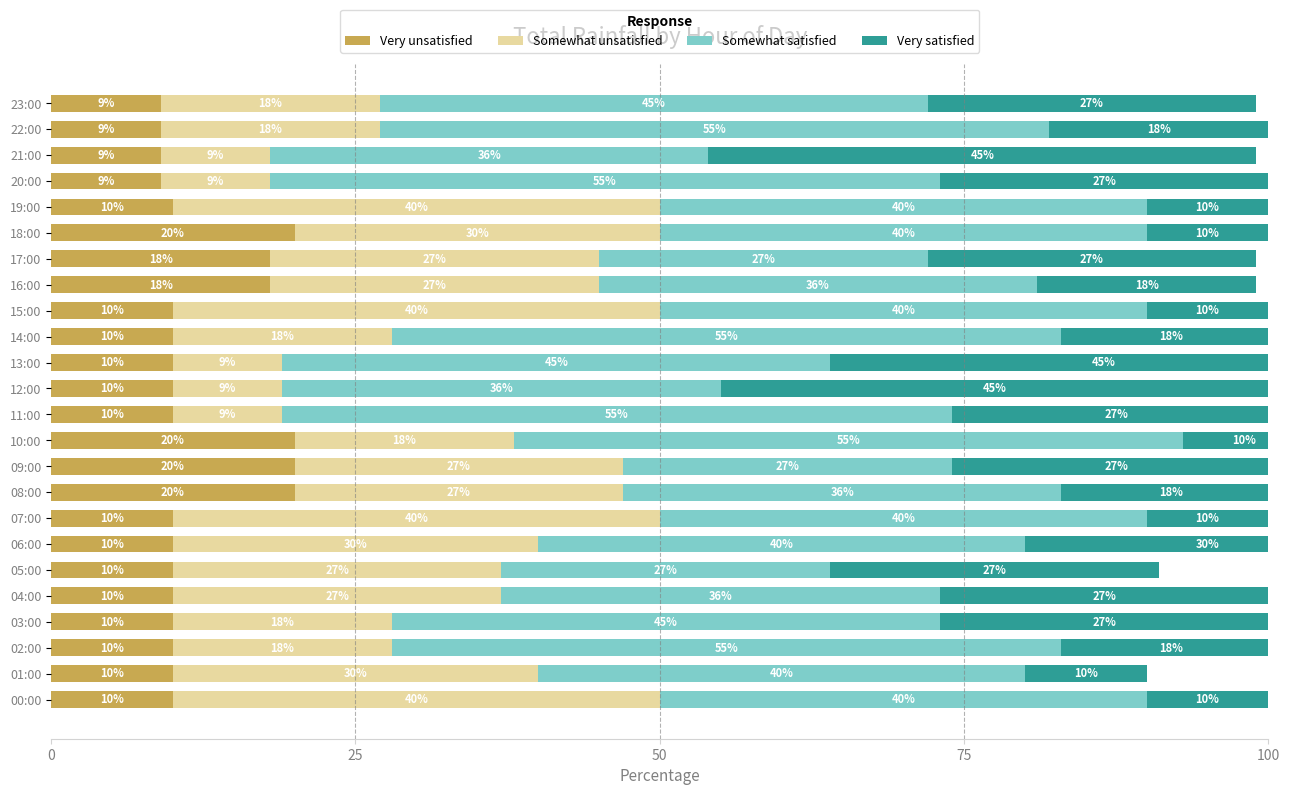

What is the difference between the maximum and second lowest values in the Somewhat unsatisfied series?

31